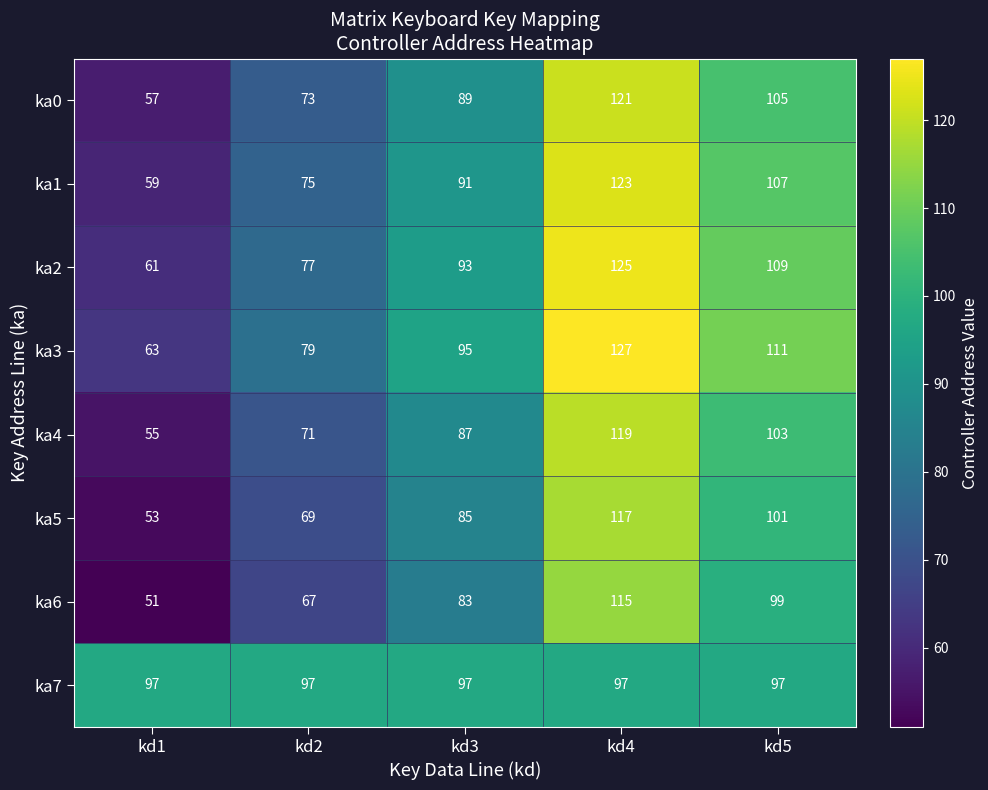

List the series in order of their peak value, lowest first.

ka7, ka6, ka5, ka4, ka0, ka1, ka2, ka3